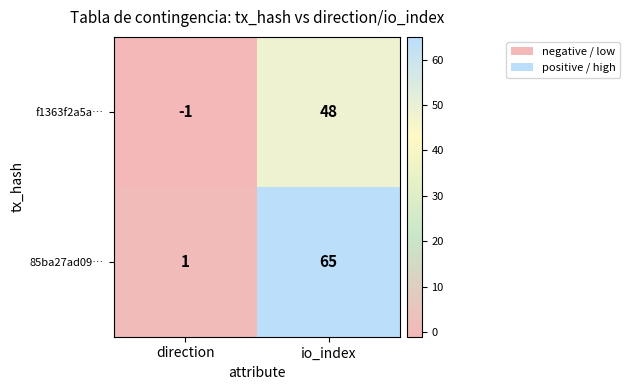

Which series has the largest total across all categories?

85ba27ad09…